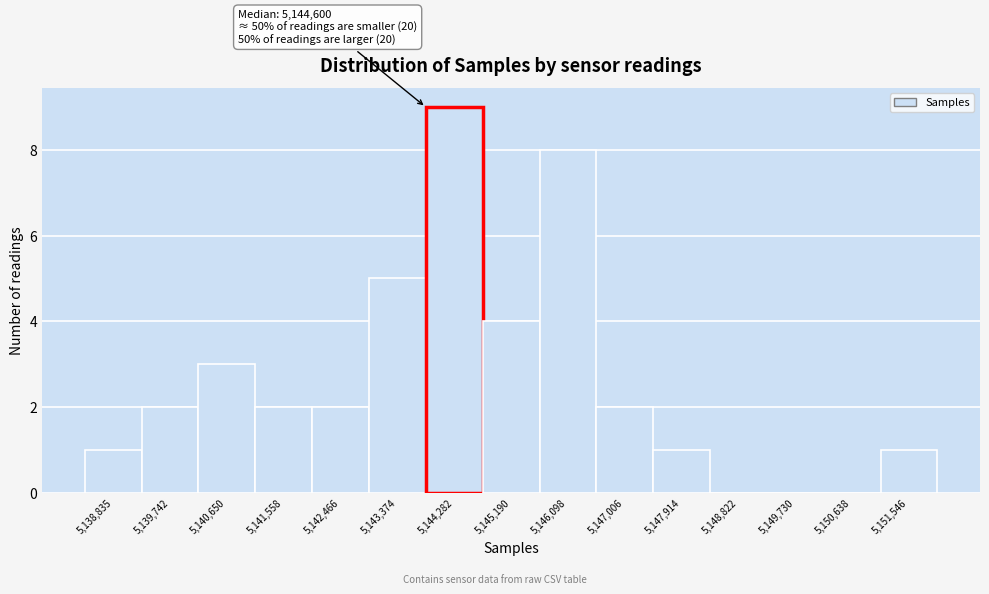

Reading left to right, what are all the values shown in this chart?

5,138,835=1	5,139,742=2	5,140,650=3	5,141,558=2	5,142,466=2	5,143,374=5	5,144,282=9	5,145,190=4	5,146,098=8	5,147,006=2	5,147,914=1	5,148,822=0	5,149,730=0	5,150,638=0	5,151,546=1